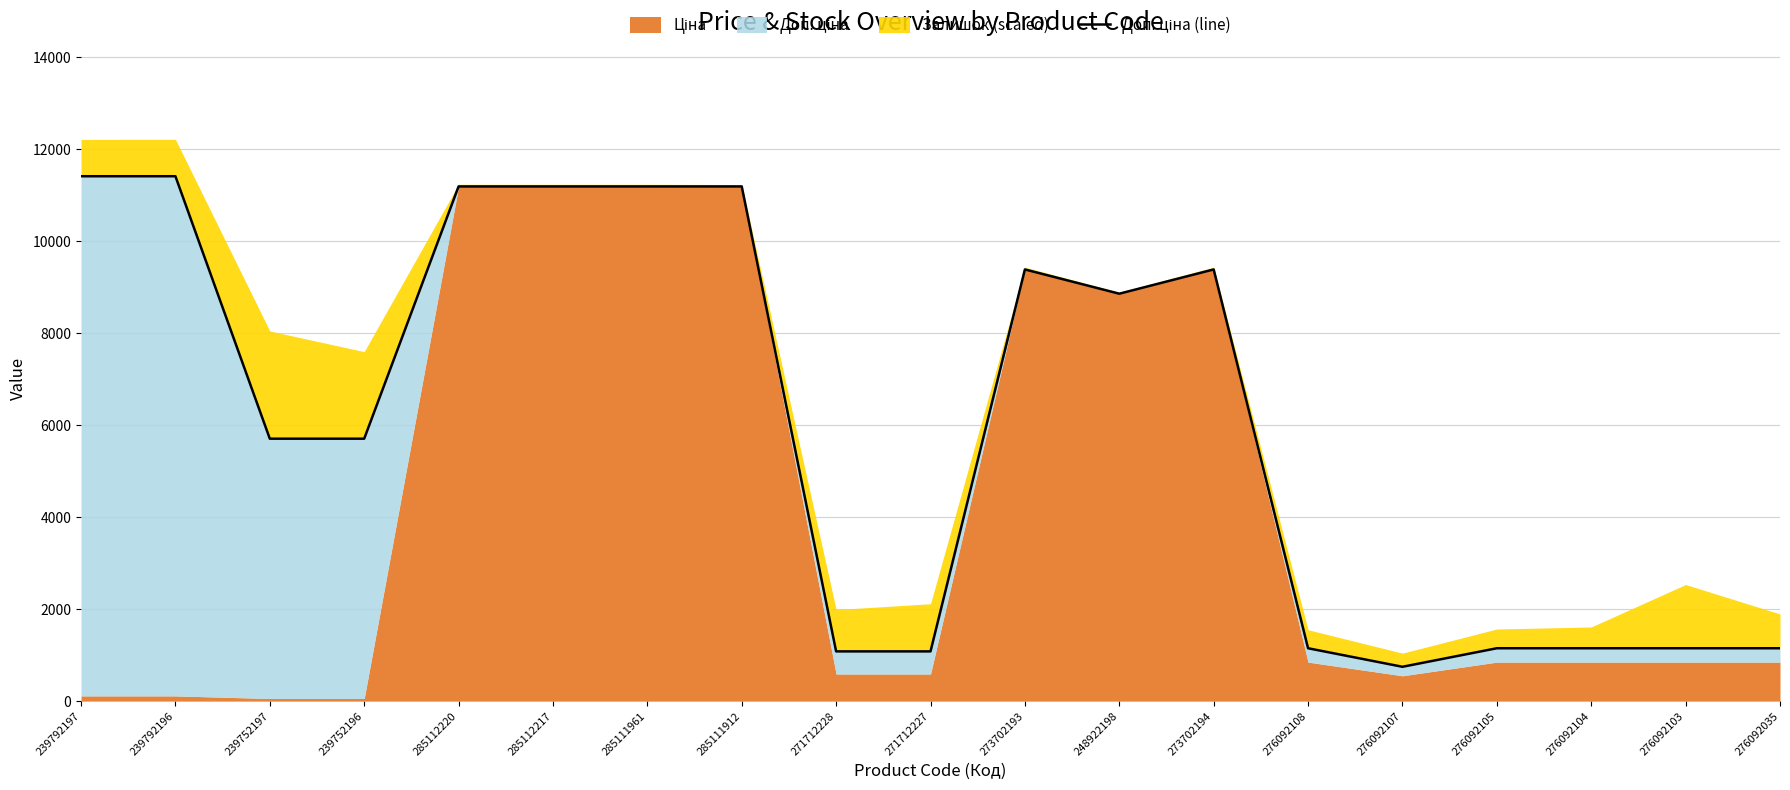

True or false: the data shows 14582.9 at 273702193.

False